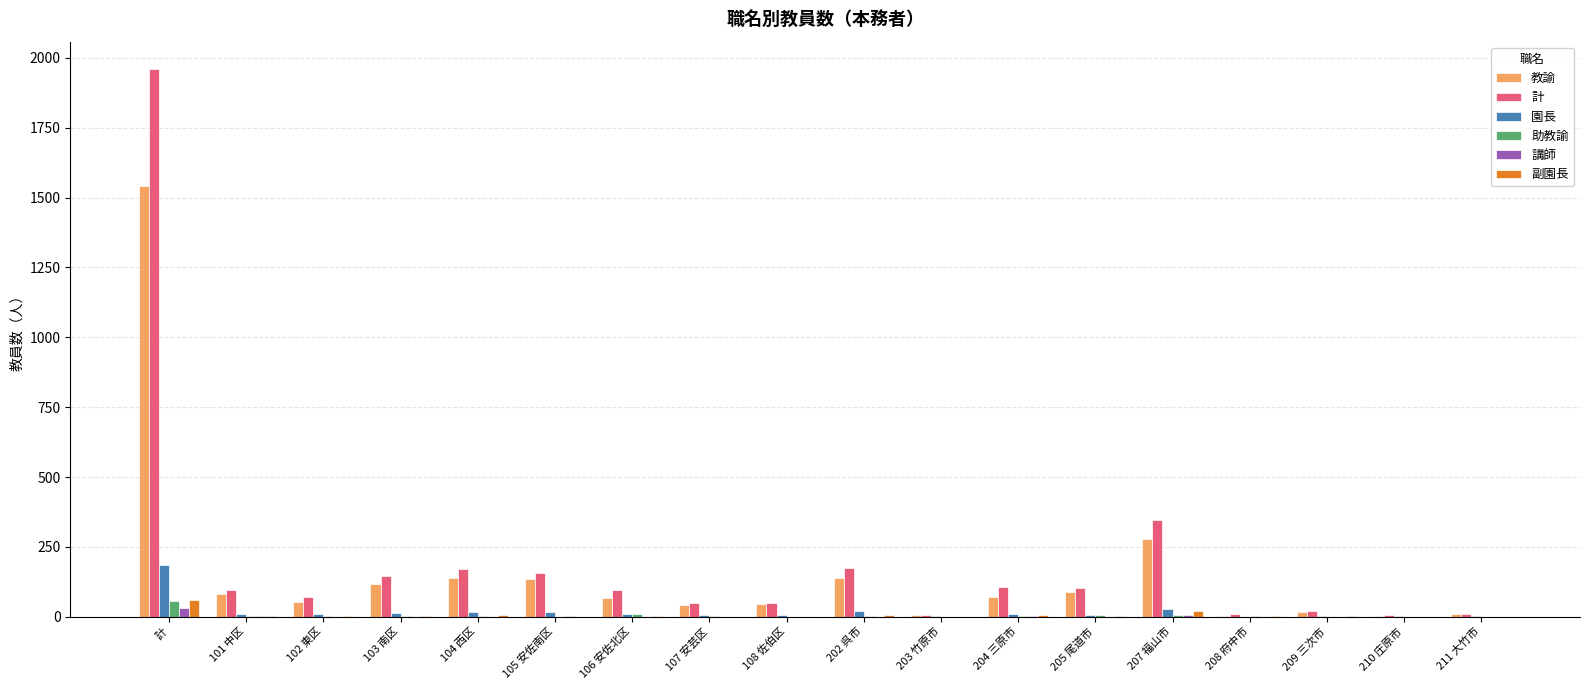

The 計 series shows 171 at 104 西区. True or false?

True